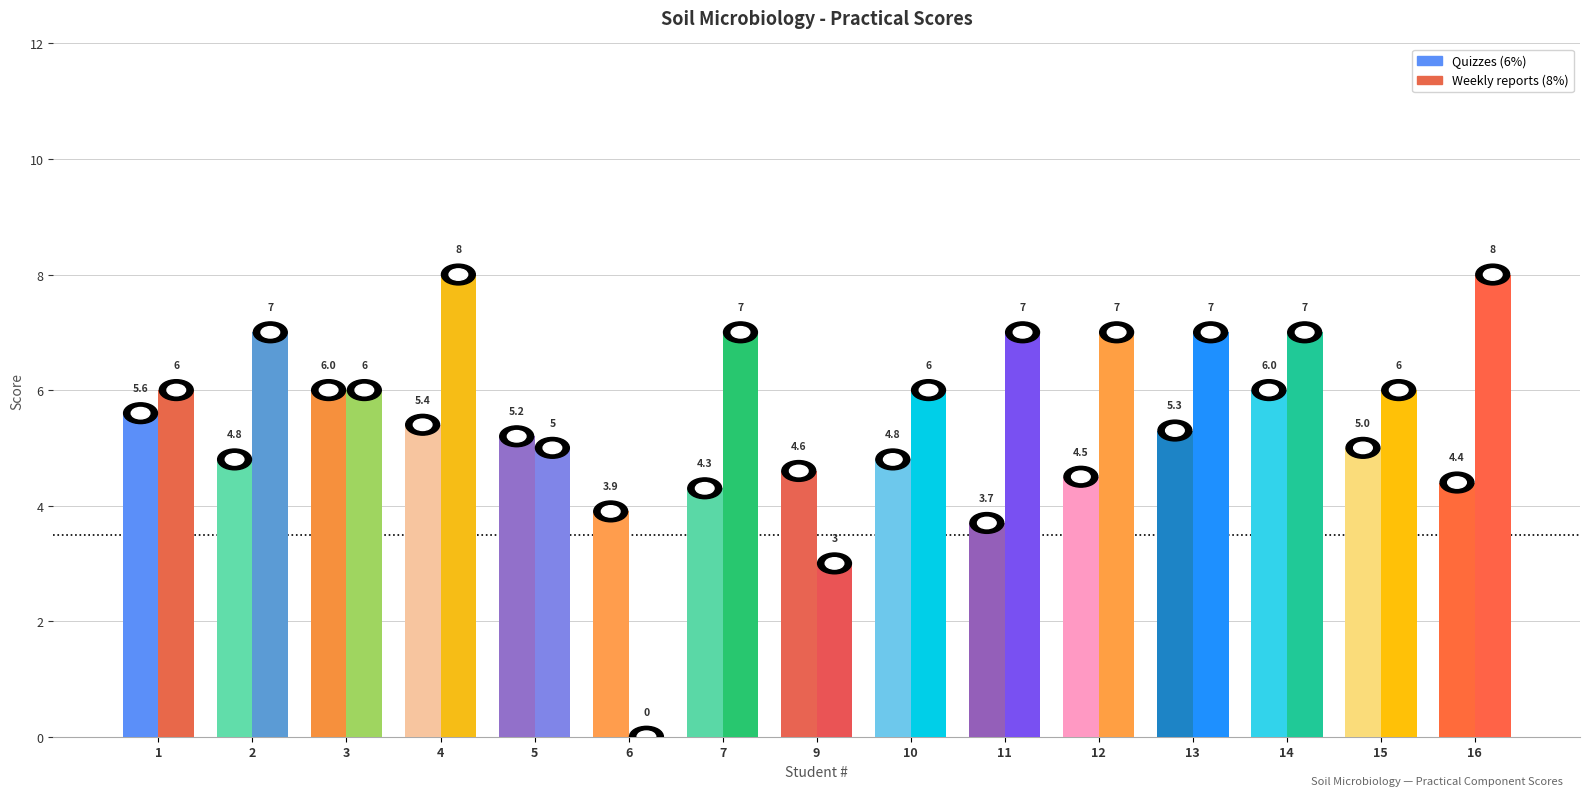

How many bars are there in each group?

2